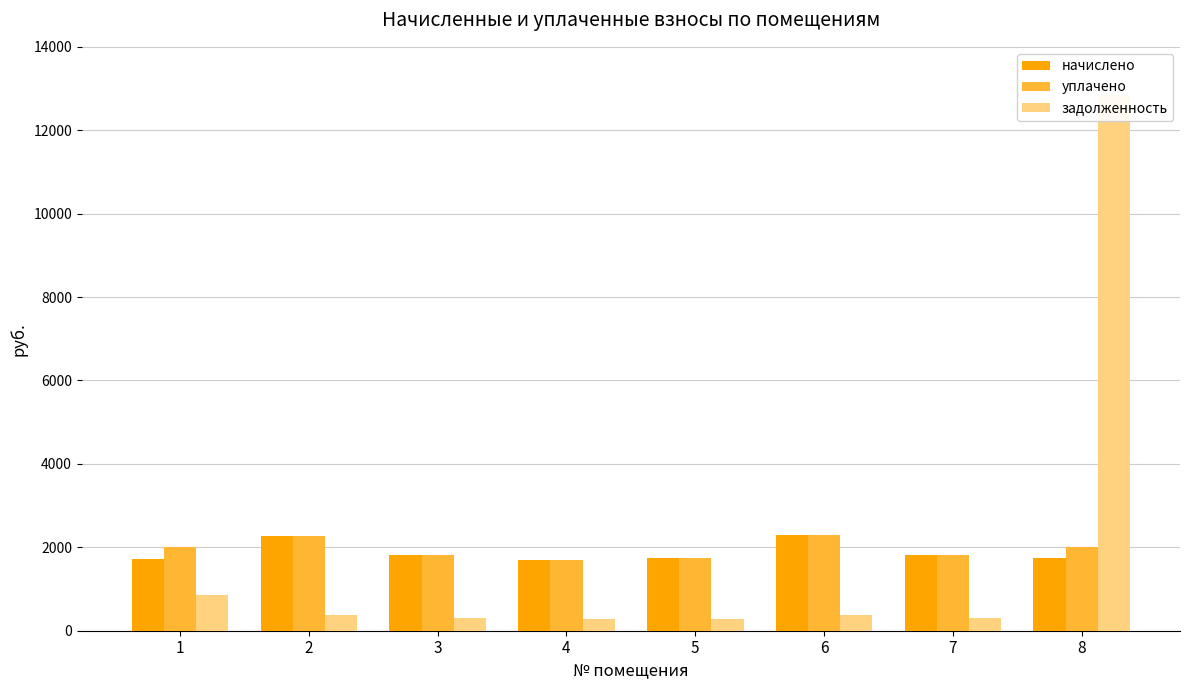

Where does the задолженность series first go above 378?

1